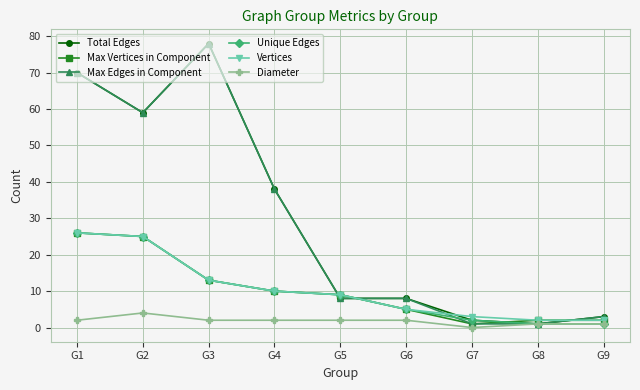

What is the highest value of the Unique Edges series?

26